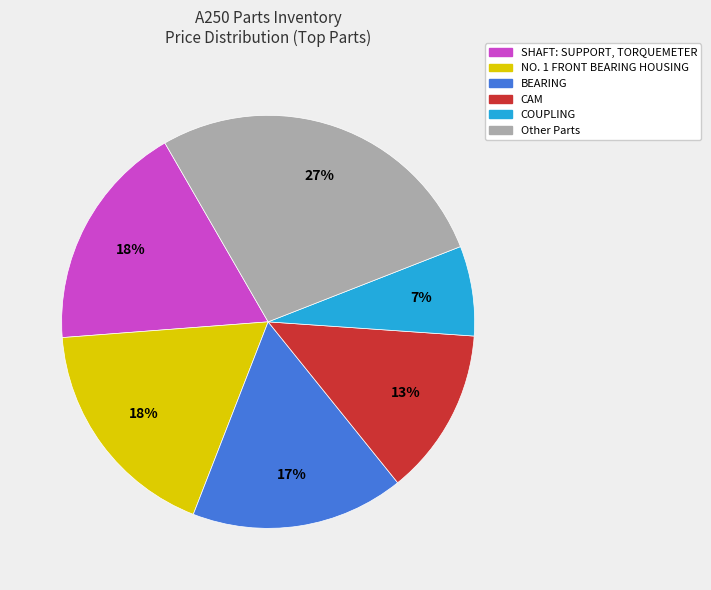

Does any single category account for the majority?

No